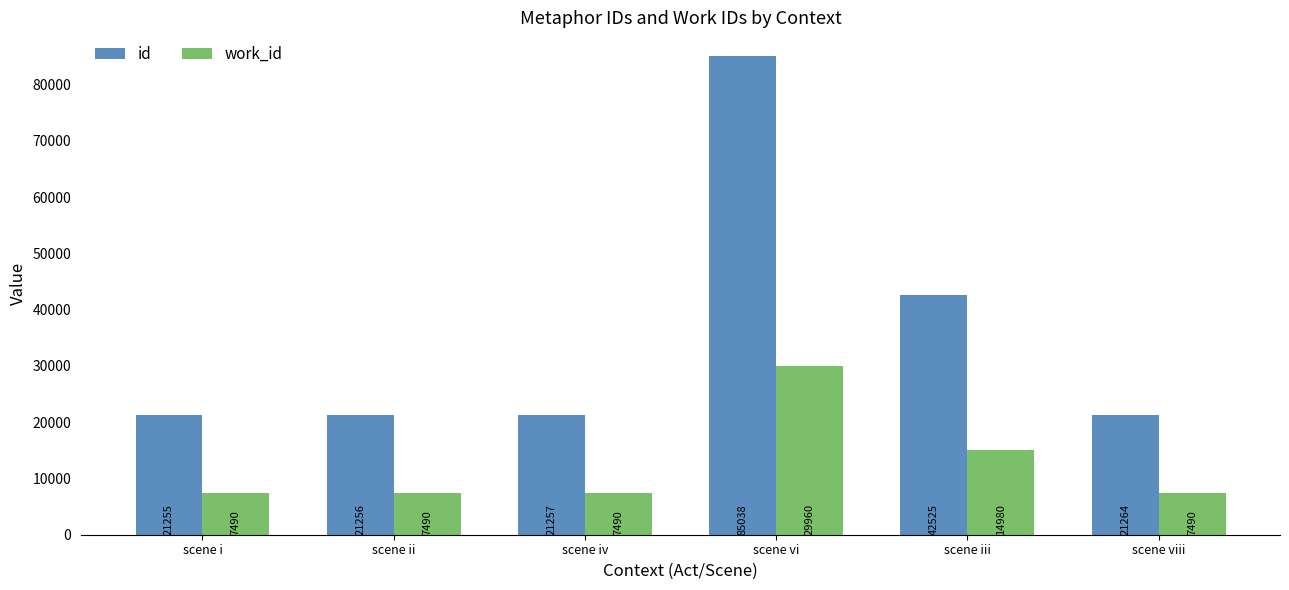

How many groups of bars are there?

6